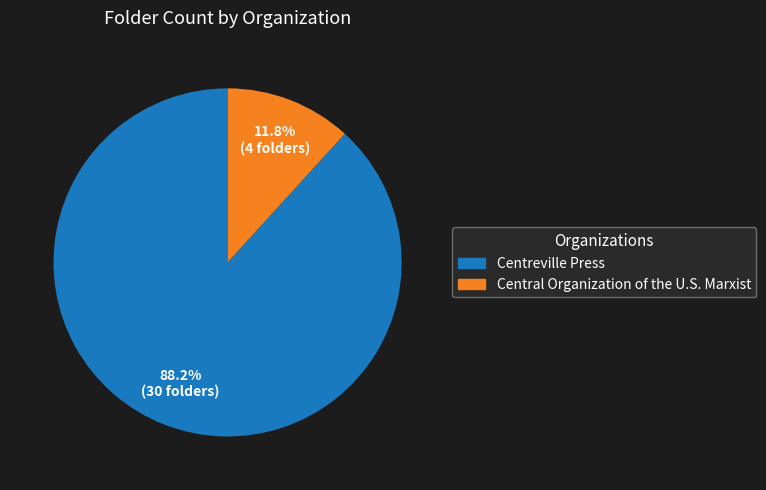

To the nearest percent, what is the difference between the largest and smallest slice percentages?

76%